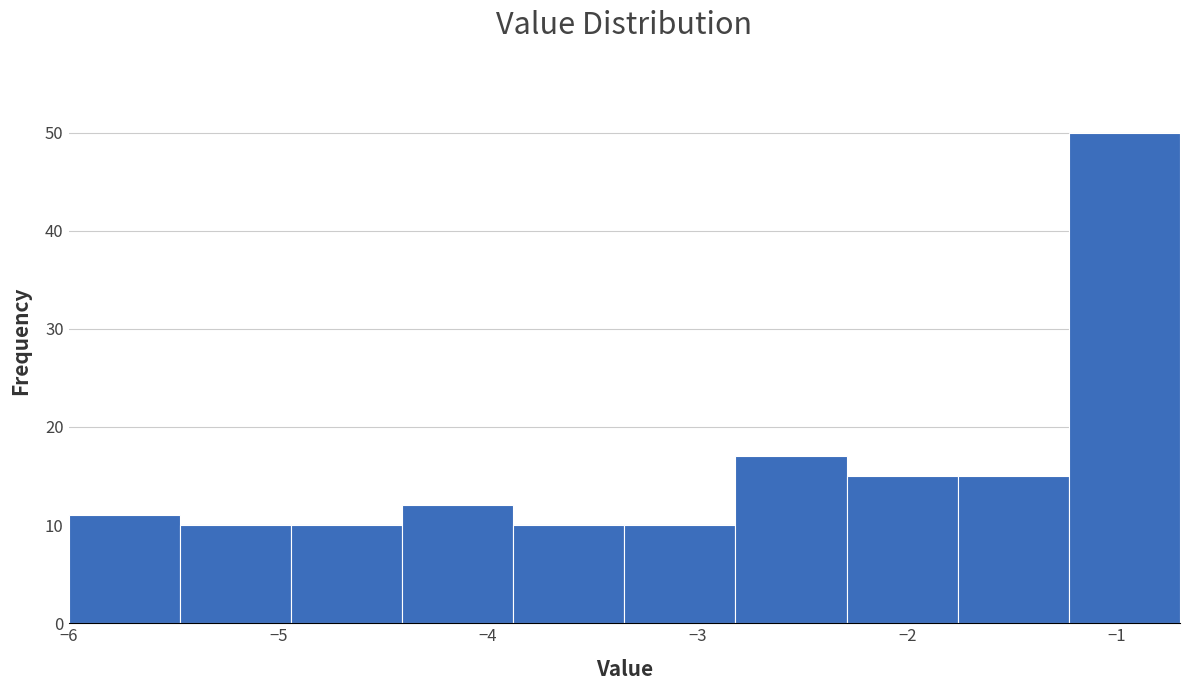

Reading left to right, transcribe this chart: for each bar, give the range it covers on the x-axis and its height. Neither the bar edges nor the heights are printed on the chart, so give them approximately, as read against the axes.

-6.00 to -5.47: 11
-5.47 to -4.94: 10
-4.94 to -4.41: 10
-4.41 to -3.88: 12
-3.88 to -3.35: 10
-3.35 to -2.82: 10
-2.82 to -2.29: 17
-2.29 to -1.76: 15
-1.76 to -1.23: 15
-1.23 to -0.70: 50